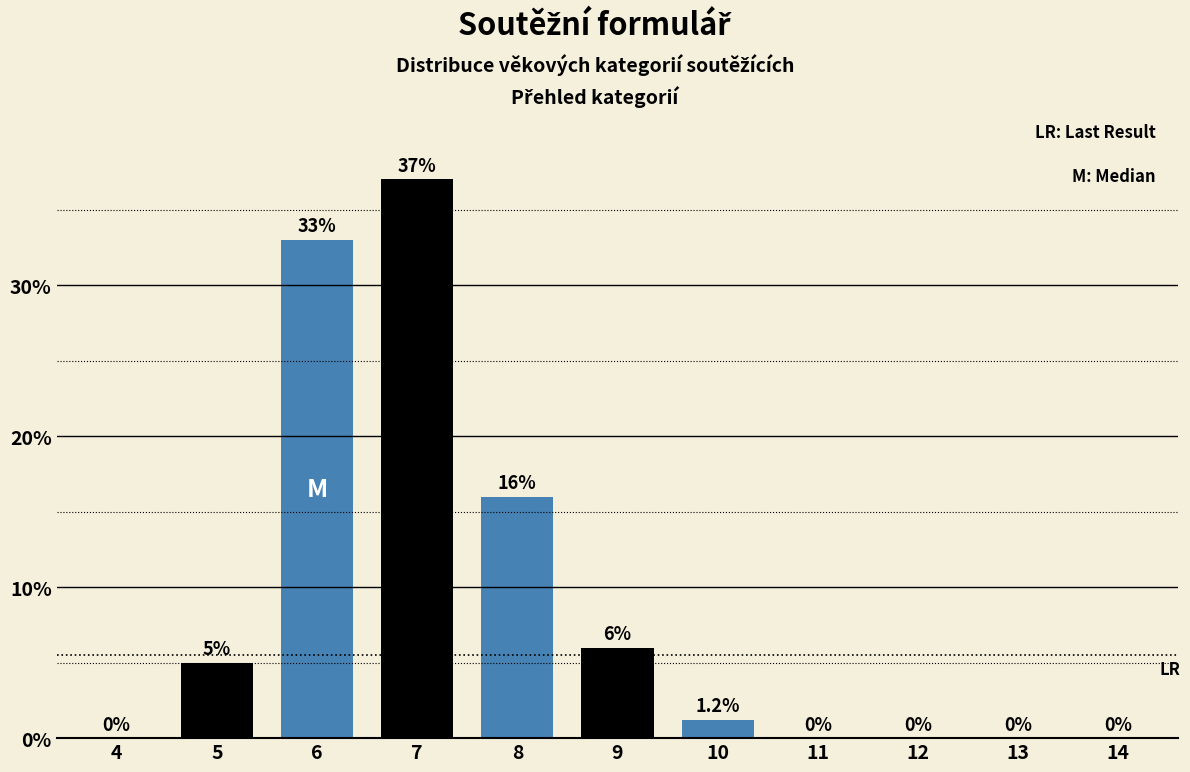

Reading right to left, list all the values displayed in this chart.

14=0.0	13=0.0	12=0.0	11=0.0	10=1.2	9=6.0	8=16.0	7=37.0	6=33.0	5=5.0	4=0.0